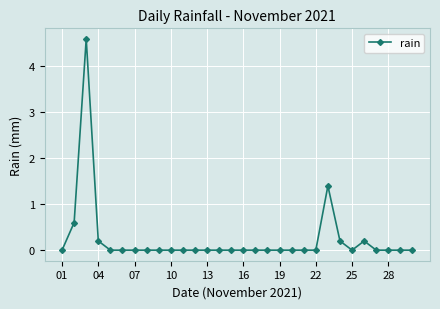

Reading left to right, extract all data points from this chart.

0.0	0.6	4.6	0.2	0.0	0.0	0.0	0.0	0.0	0.0	0.0	0.0	0.0	0.0	0.0	0.0	0.0	0.0	0.0	0.0	0.0	0.0	1.4	0.2	0.0	0.2	0.0	0.0	0.0	0.0